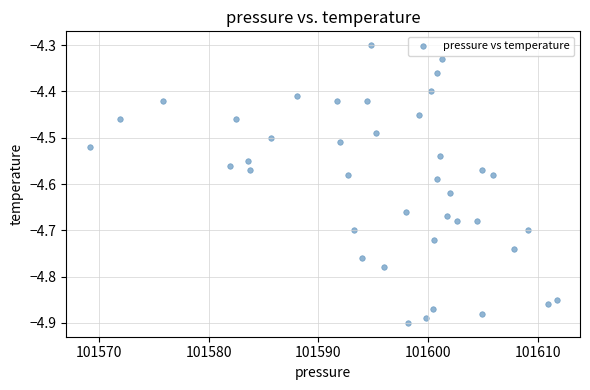

What is the range of X values (max minus min)?

42.5